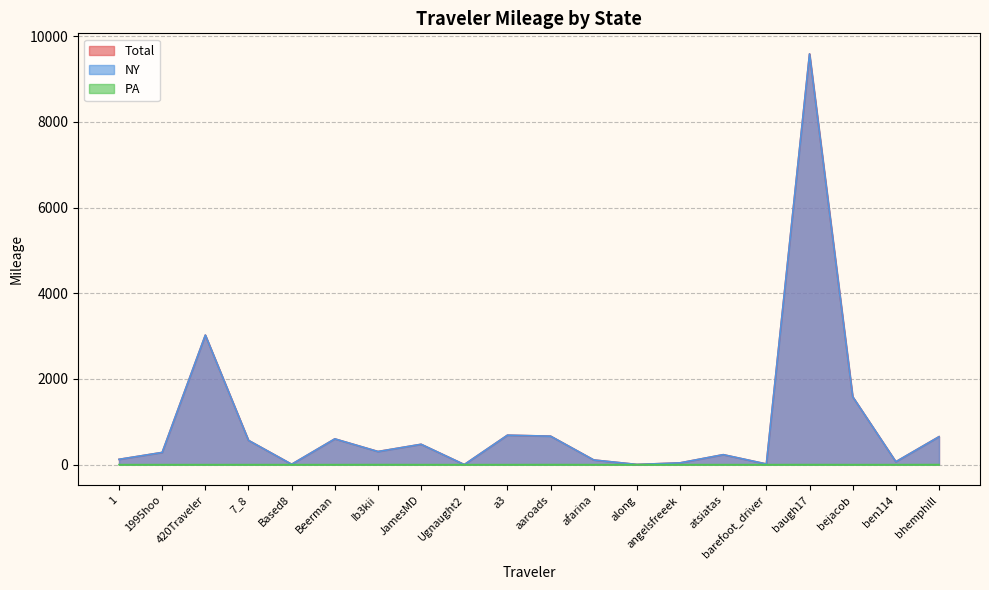

Reading left to right, transcribe all the data shown in this chart.

Total: 1=123.2	1995hoo=284.4	420Traveler=3022.7	7_8=566.1	Based8=8.4	Beerman=601.0	Ib3kii=306.4	JamesMD=474.7	Ugnaught2=1.3	a3=687.2	aaroads=664.9	afarina=108.8	along=4.1	angelsfreeek=41.1	atsiatas=232.4	barefoot_driver=15.0	baugh17=9586.7	bejacob=1584.5	ben114=67.4	bhemphill=652.2
NY: 1=123.2	1995hoo=284.4	420Traveler=3022.7	7_8=565.9	Based8=8.4	Beerman=601.0	Ib3kii=305.4	JamesMD=474.7	Ugnaught2=1.3	a3=687.2	aaroads=663.9	afarina=108.8	along=4.1	angelsfreeek=41.1	atsiatas=232.4	barefoot_driver=15.0	baugh17=9585.0	bejacob=1584.5	ben114=67.4	bhemphill=651.1
PA: 1=0.0	1995hoo=0.0	420Traveler=0.0	7_8=0.2	Based8=0.0	Beerman=0.0	Ib3kii=1.1	JamesMD=0.0	Ugnaught2=0.0	a3=0.0	aaroads=1.1	afarina=0.0	along=0.0	angelsfreeek=0.0	atsiatas=0.0	barefoot_driver=0.0	baugh17=1.1	bejacob=0.0	ben114=0.0	bhemphill=1.1